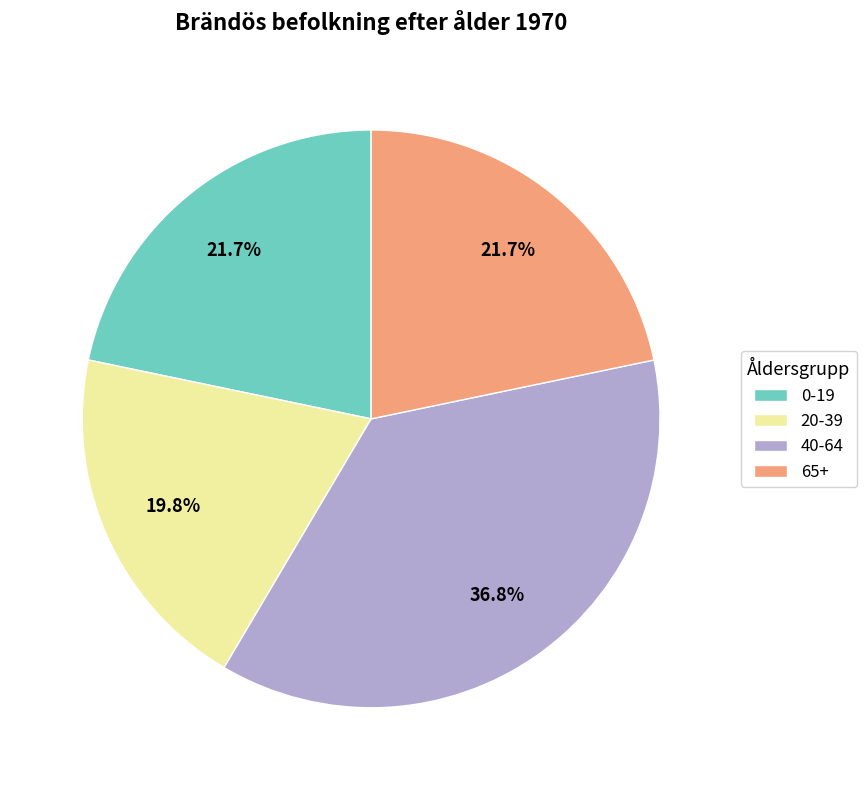

What is the smallest slice in the pie chart?

20-39